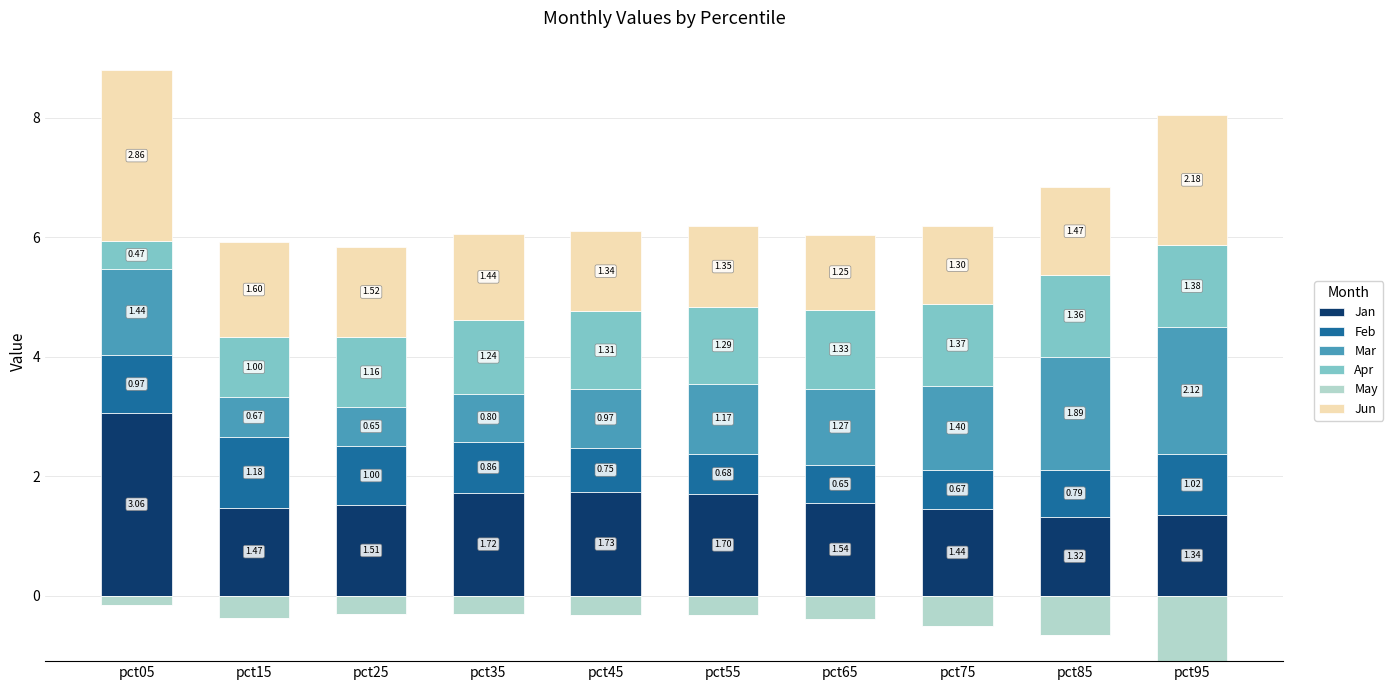

The Feb series shows 0.7 at pct55. True or false?

True